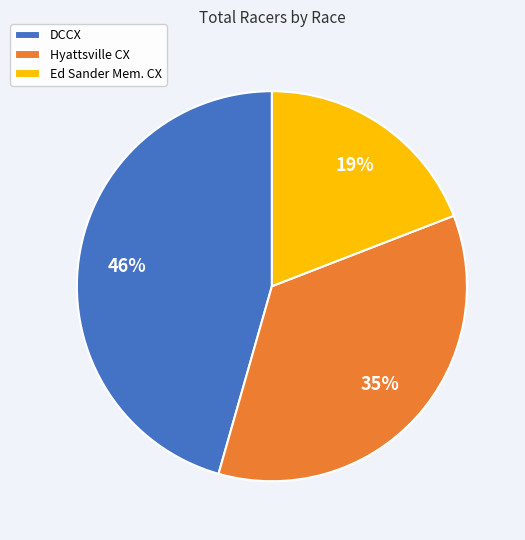

Is the sum of Hyattsville CX and DCCX greater than half?

Yes